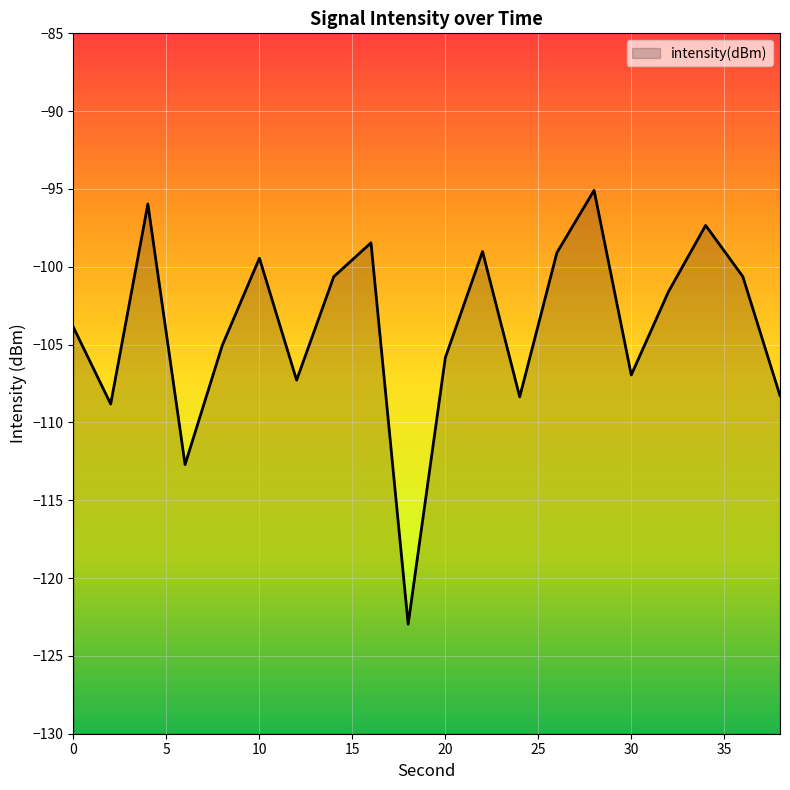

What is the approximate value at 26?

-99.1